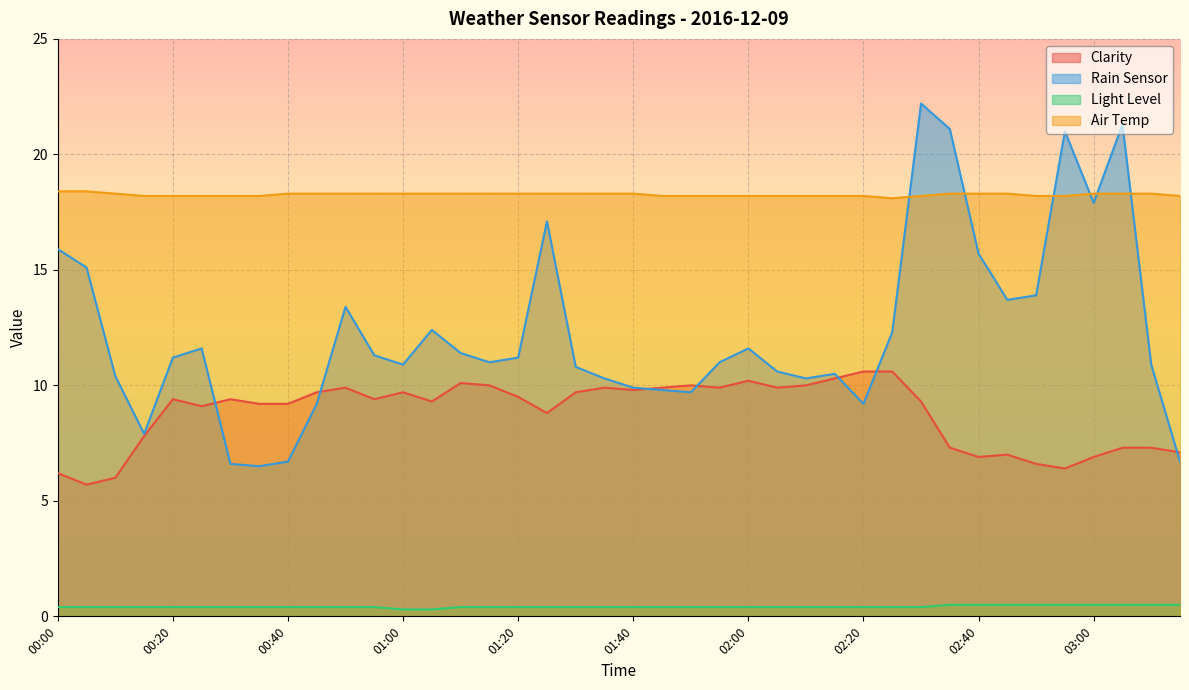

How many categories are shown in the chart?

40